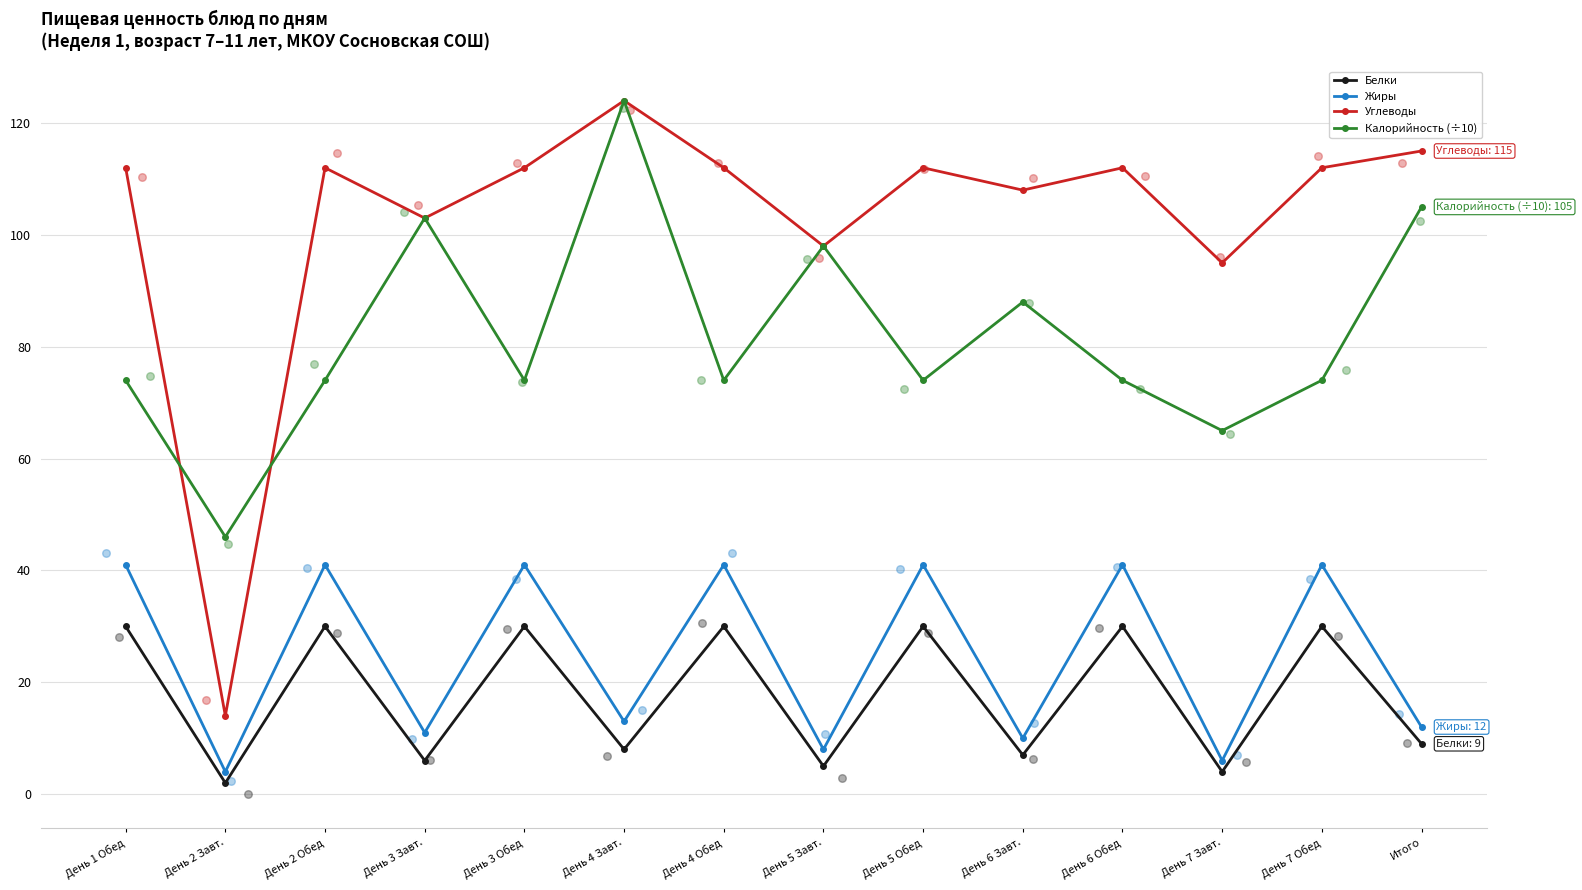

Which series has the largest total across all categories?

Углеводы